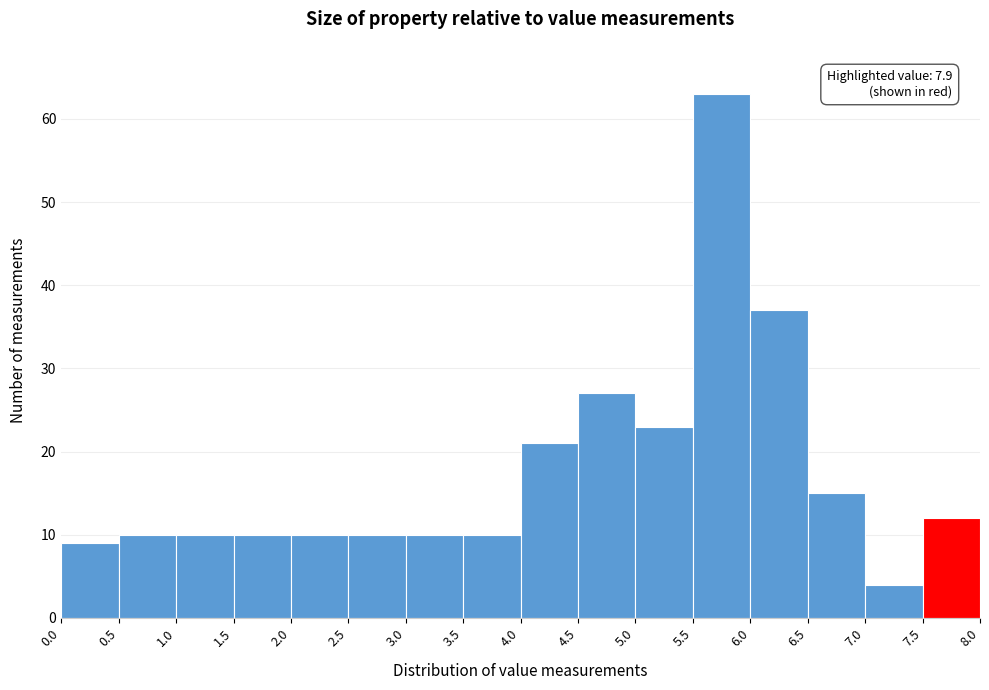

Which range on the x-axis has the tallest bar?

5.5 to 6.0